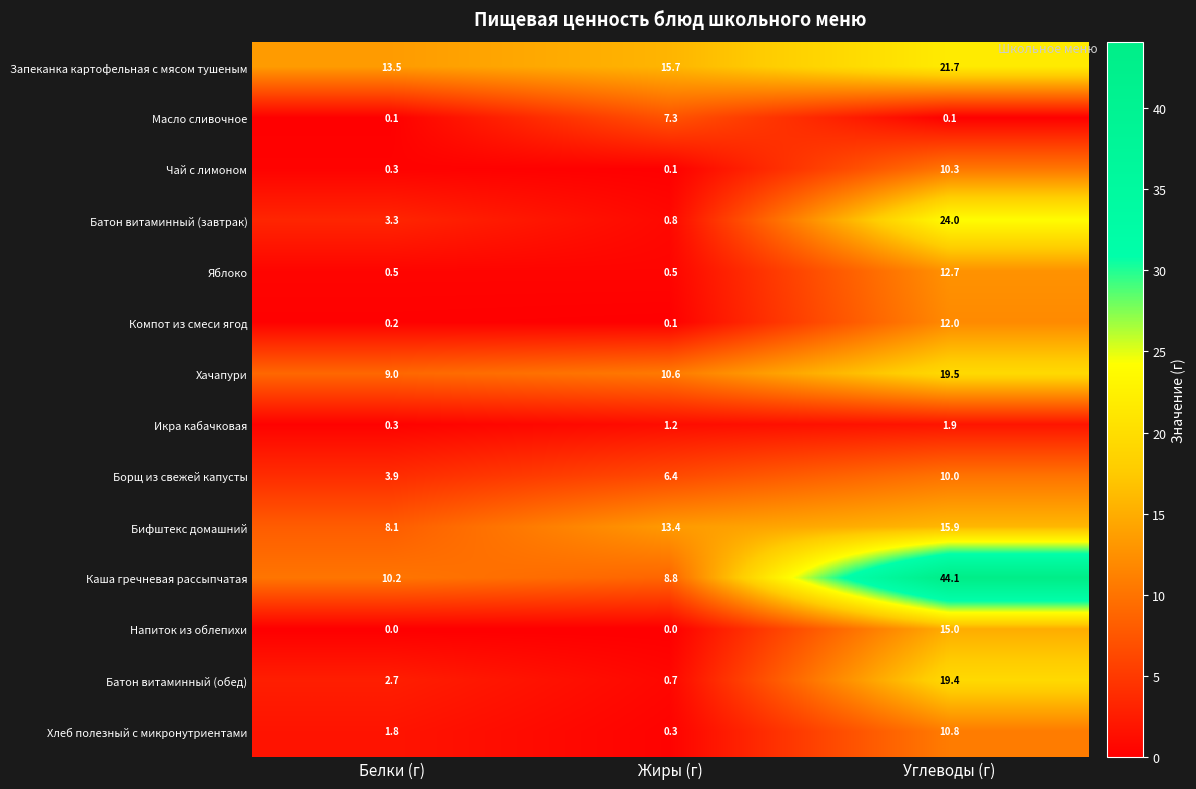

What is the total value across all series at Углеводы (г)?

217.4